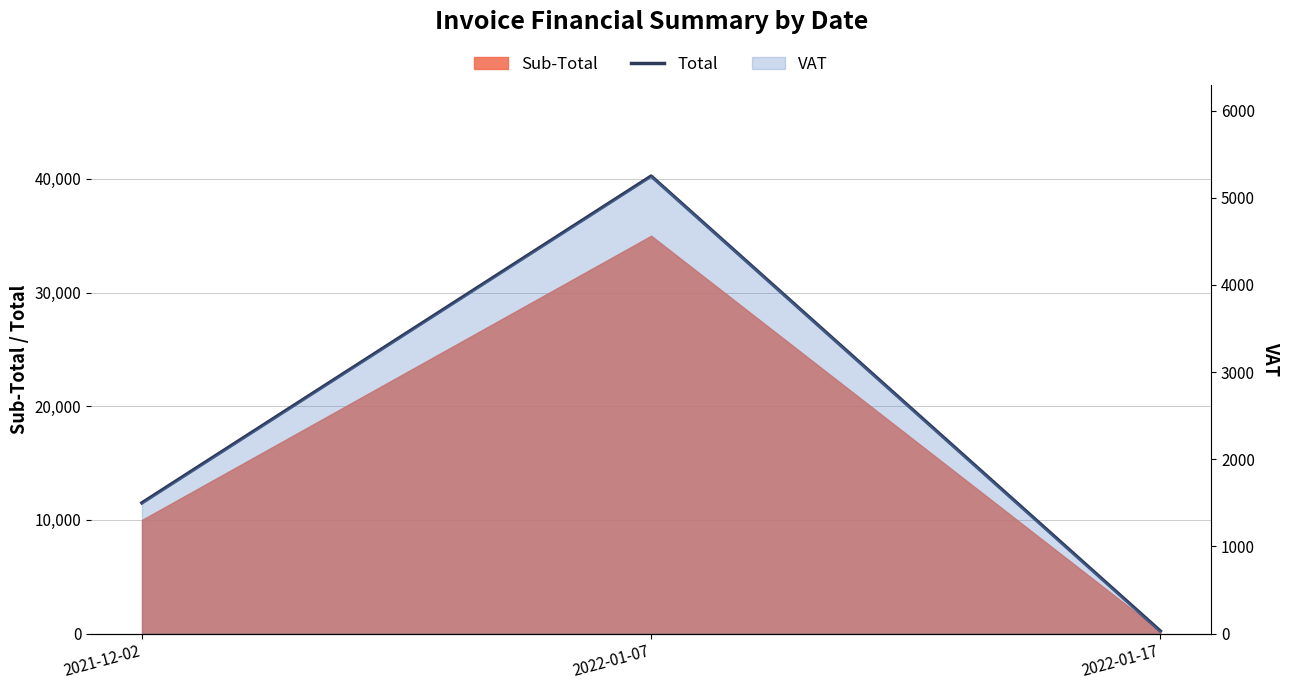

Rank the categories by value from lowest to highest.

2022-01-17, 2021-12-02, 2022-01-07